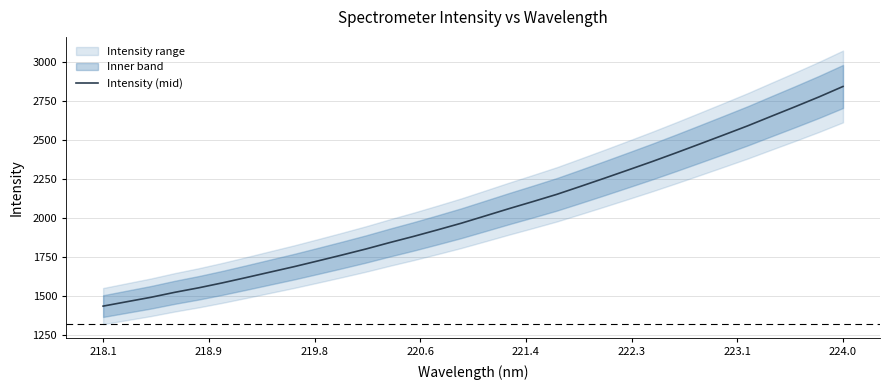

What is the highest value of the Intensity (mid) series?

2842.7